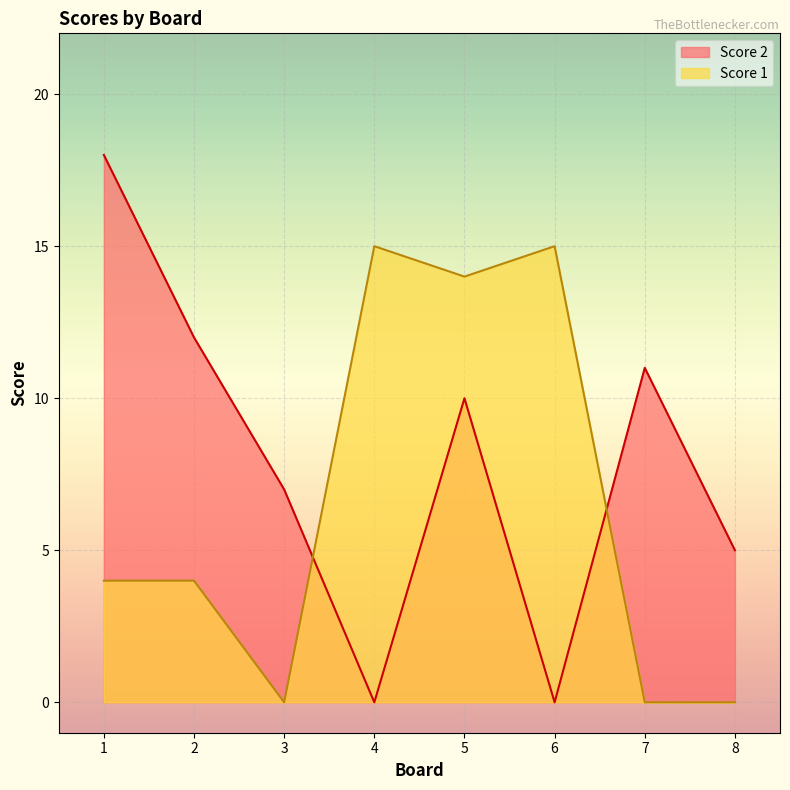

What are all the series names shown in the legend?

Score 2, Score 1